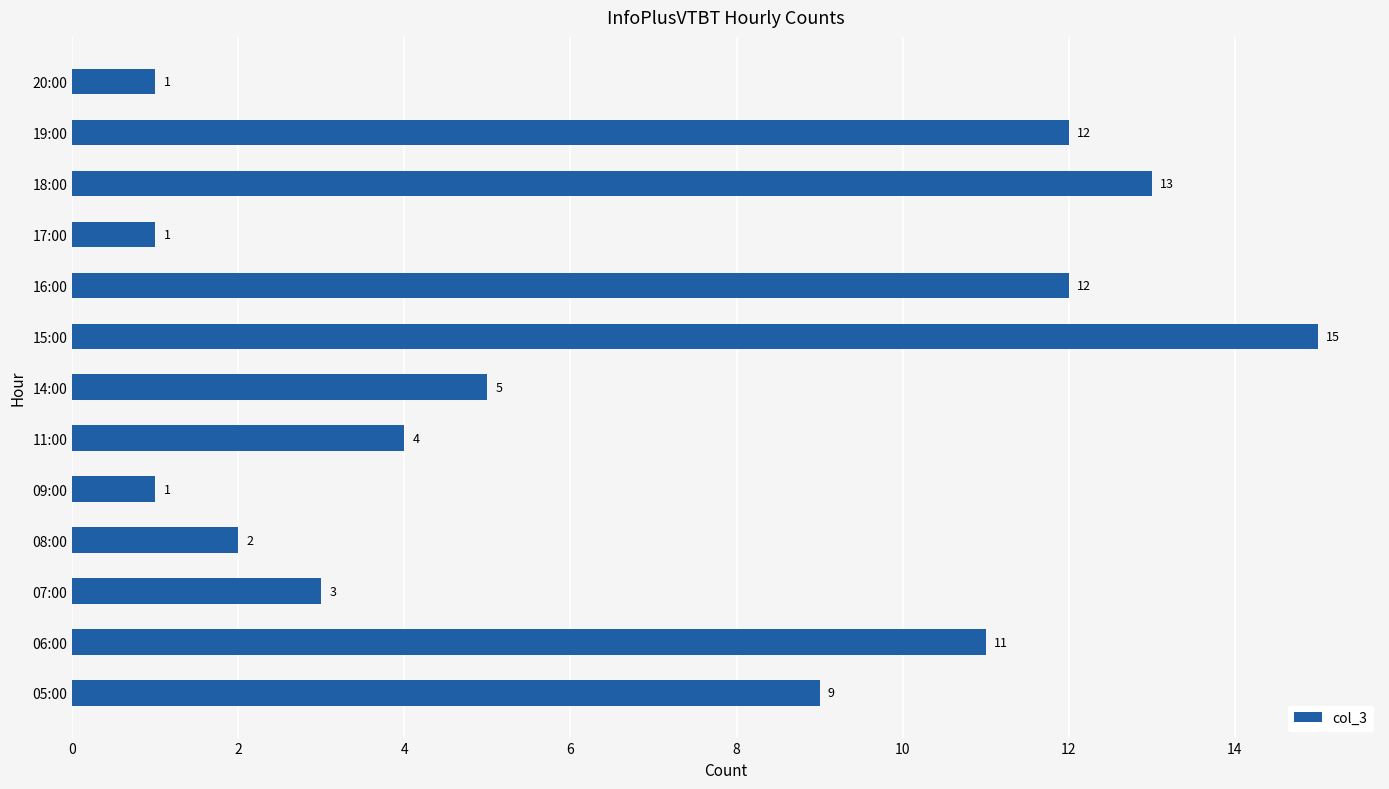

Which has a higher value, 11:00 or 17:00?

11:00